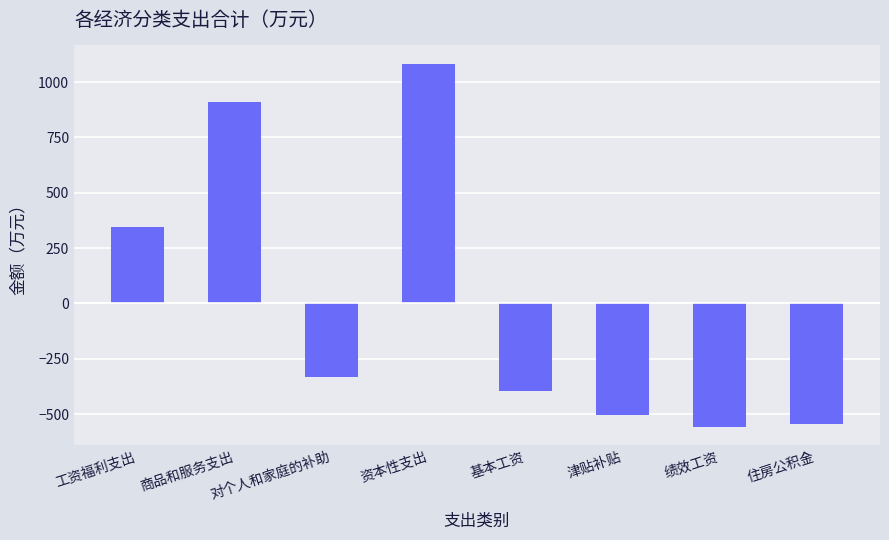

The value at 基本工资 is -596.2. True or false?

False